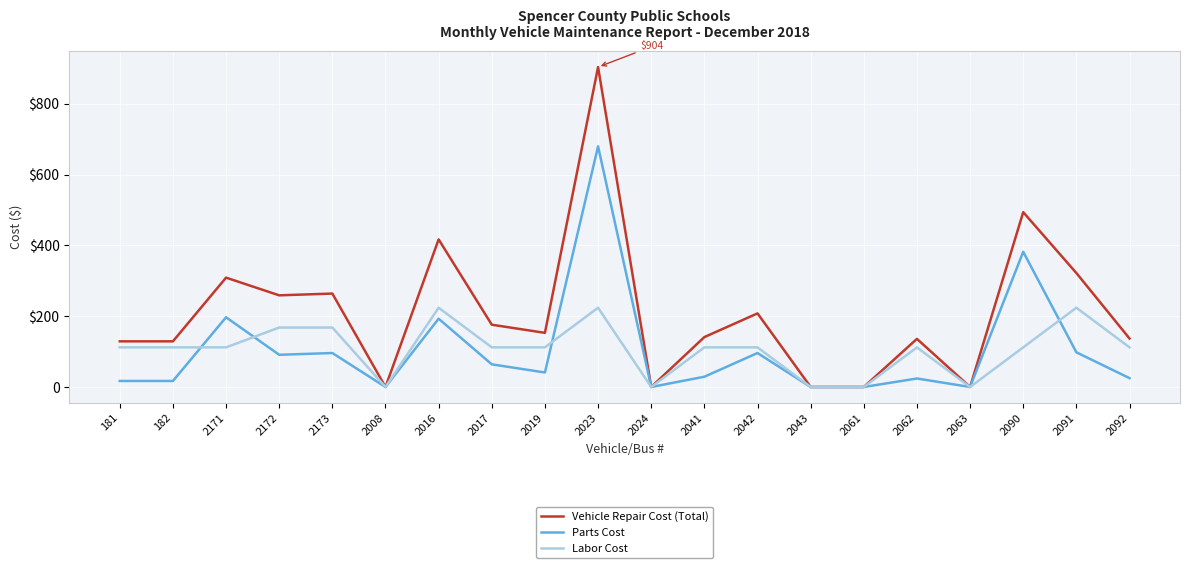

Which series changed the most between 2171 and 2016?

Labor Cost